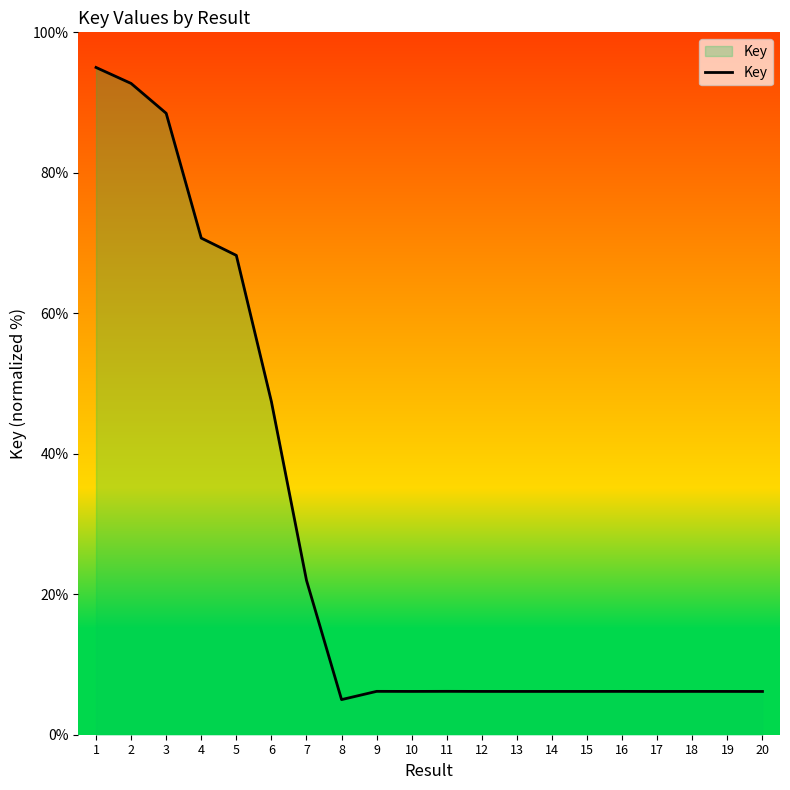

At which label does the data first exceed 6?

1